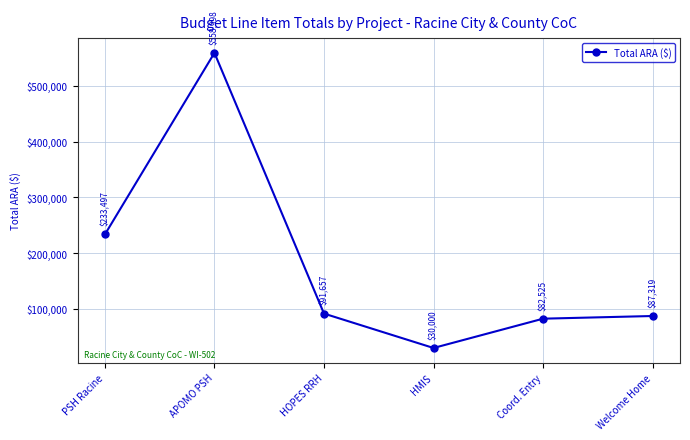

What is the difference between the maximum and minimum values?

528998